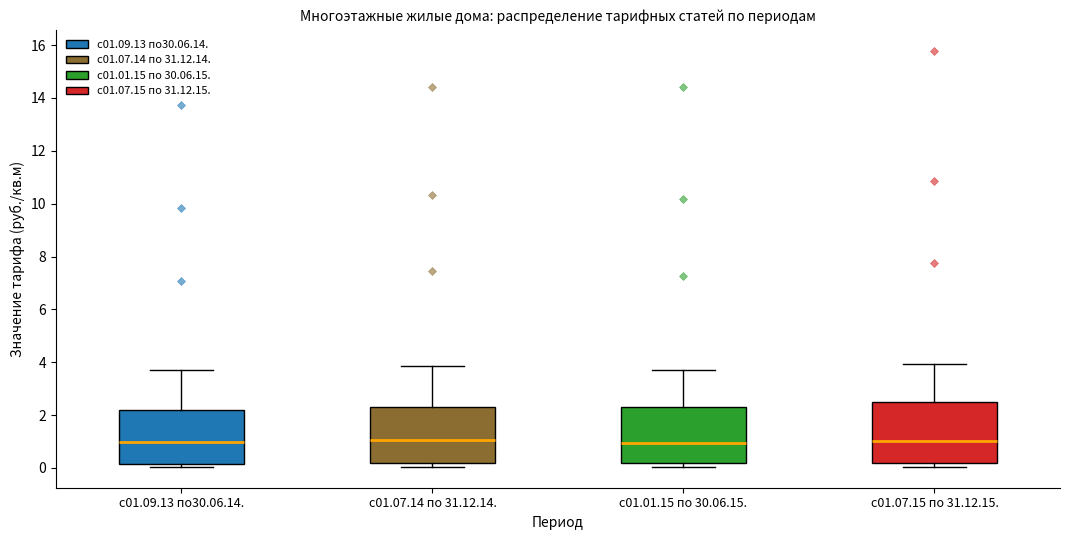

Reading left to right, transcribe this box plot: for each box, give where its median line is, the range the box spans, and where its two whiskers end, as read against the y-axis. The values are not printed on the chart, so give them approximately, as read against the axis.

с01.09.13 по30.06.14.: median 1.0, box 0.2 to 2.2, whiskers 0.0 to 3.6
с01.07.14 по 31.12.14.: median 1.0, box 0.2 to 2.4, whiskers 0.0 to 3.8
с01.01.15 по 30.06.15.: median 1.0, box 0.2 to 2.4, whiskers 0.0 to 3.6
с01.07.15 по 31.12.15.: median 1.0, box 0.2 to 2.4, whiskers 0.0 to 4.0